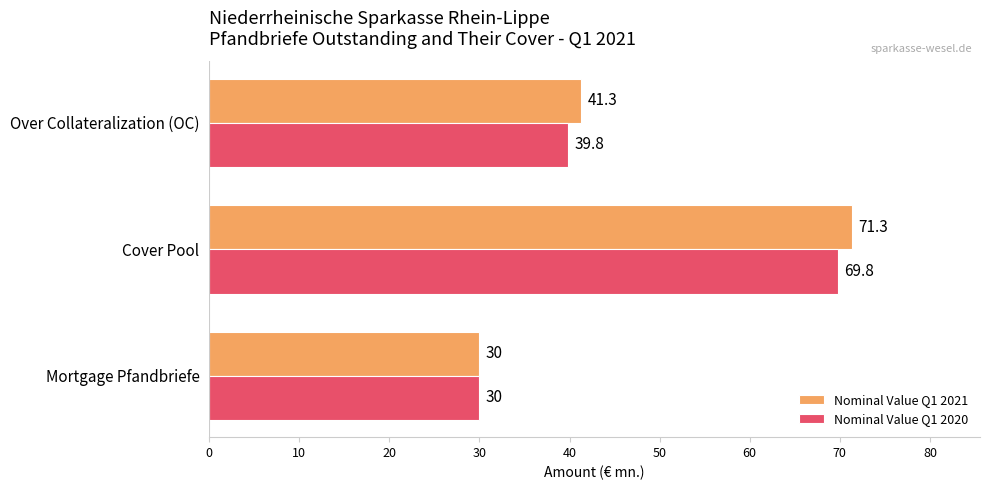

At which label is Nominal Value Q1 2021 closest to 50?

Over Collateralization (OC)